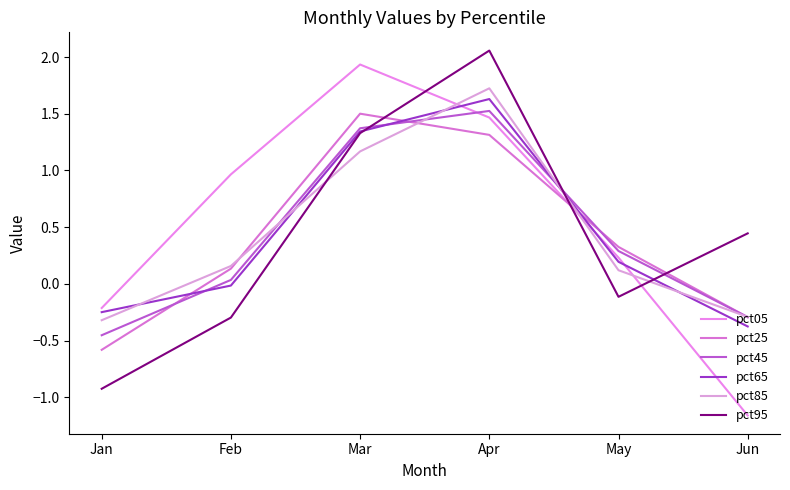

Reading left to right, transcribe all the data shown in this chart.

pct05: -0.2	1.0	1.9	1.5	0.2	-1.2
pct25: -0.6	0.1	1.5	1.3	0.3	-0.3
pct45: -0.5	0.0	1.4	1.5	0.3	-0.3
pct65: -0.2	-0.0	1.3	1.6	0.2	-0.4
pct85: -0.3	0.2	1.2	1.7	0.1	-0.3
pct95: -0.9	-0.3	1.3	2.1	-0.1	0.4